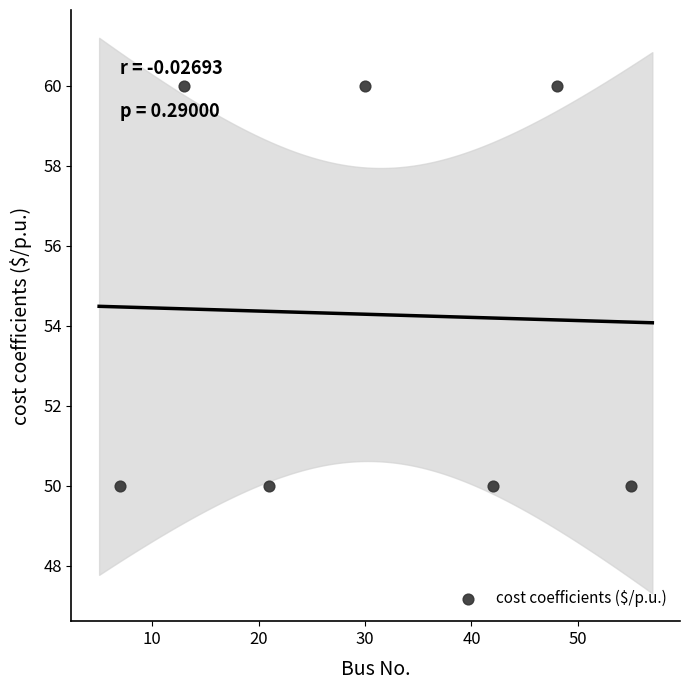

What is the range of X values (max minus min)?

48